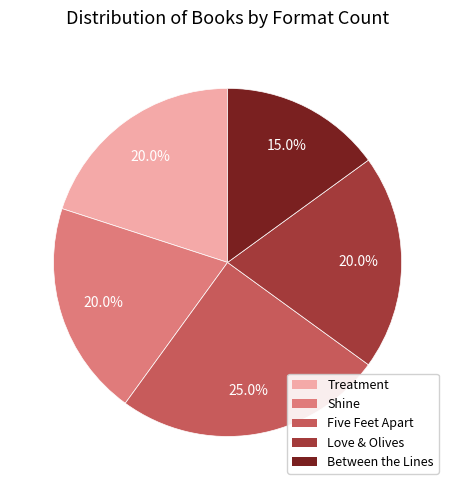

To the nearest percent, what is the difference between the Between the Lines and Love & Olives slice percentages?

5%